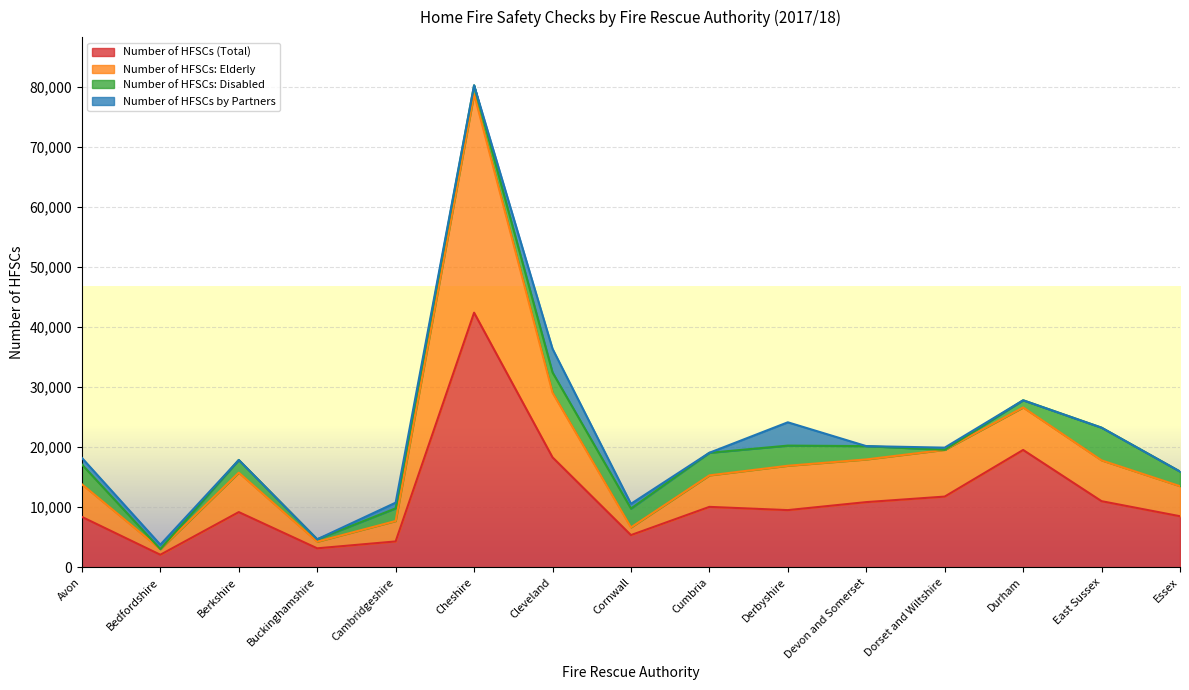

At which category does the chart reach its minimum across all series?

Bedfordshire